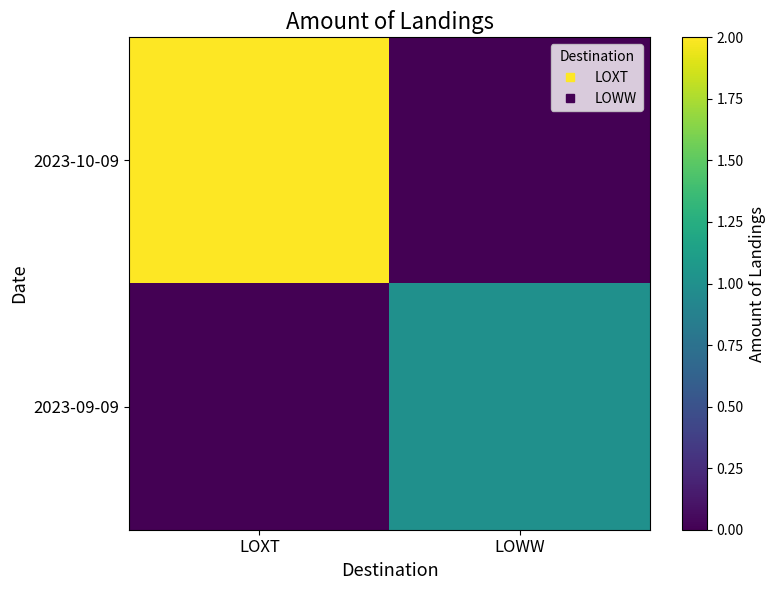

Which series has the largest range (max minus min)?

2023-10-09